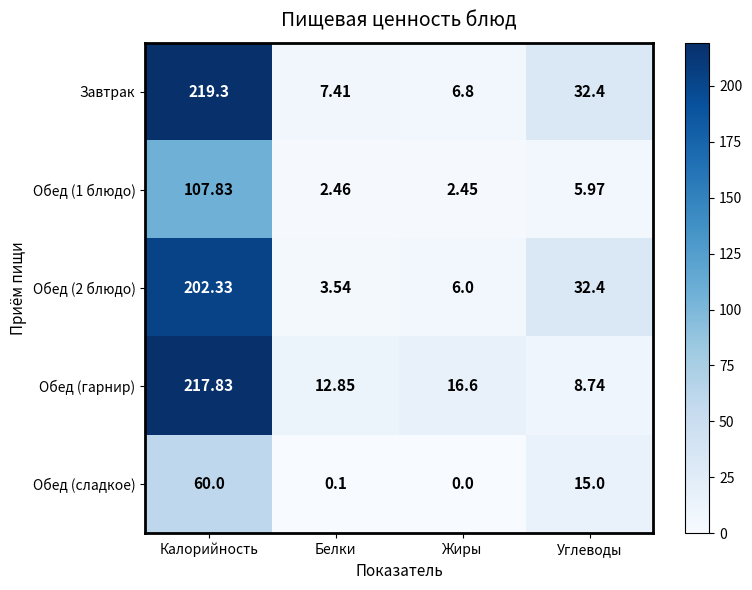

At how many categories does at least one series exceed 21?

2